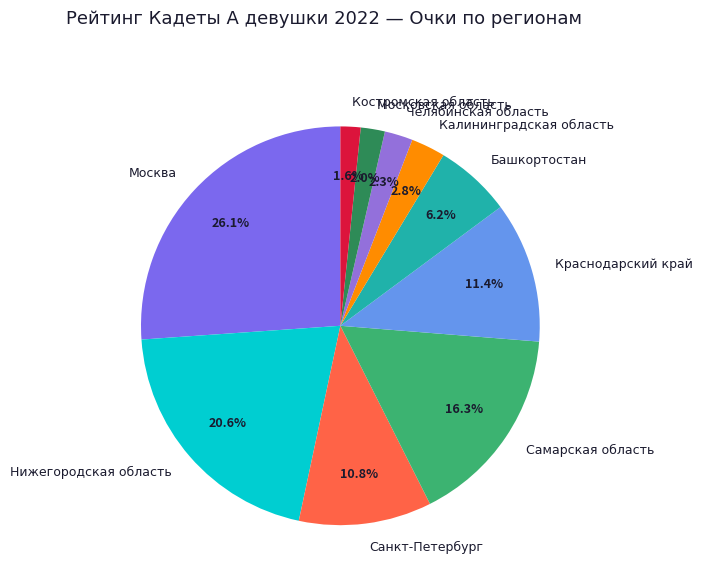

How much of the chart is everything except Костромская область?

98.4%